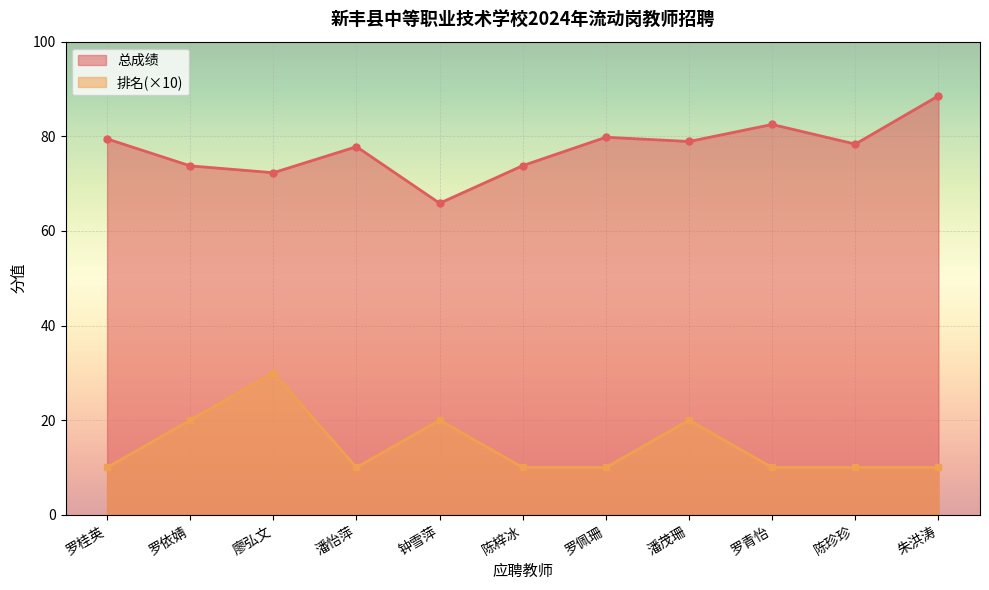

At 陈珍珍, list the series in order from smallest to largest.

排名(×10), 总成绩